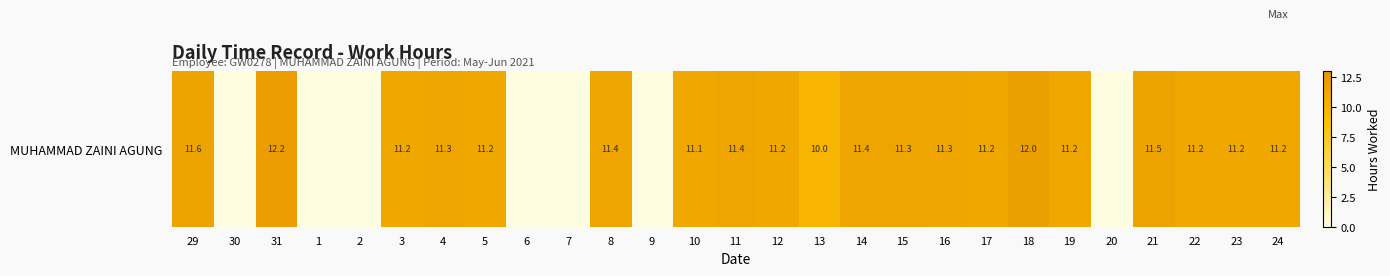

Rank the categories by value from lowest to highest.

30, 1, 2, 6, 7, 9, 20, 13, 10, 5, 19, 22, 23, 3, 17, 24, 12, 16, 15, 4, 11, 8, 14, 21, 29, 18, 31